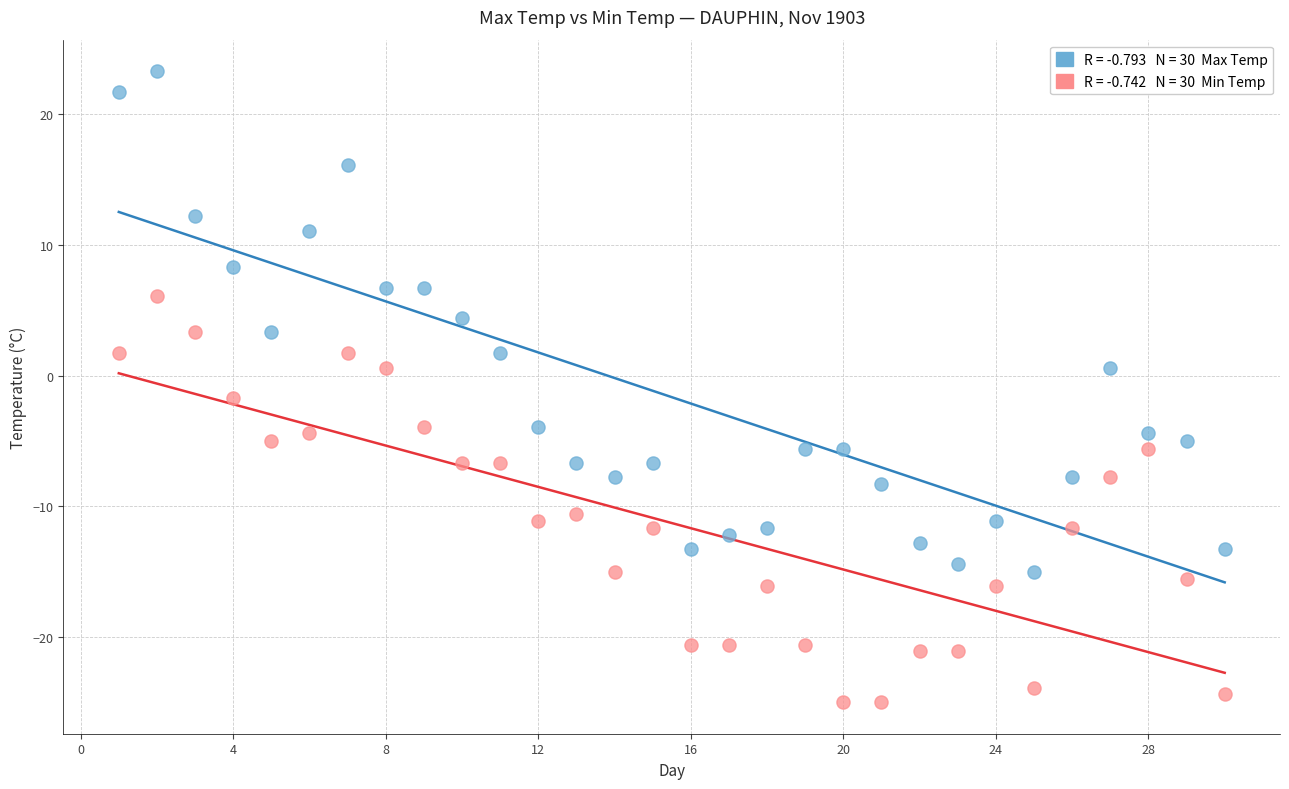

Across all data points, what is the range of X values (max minus min)?

29.0